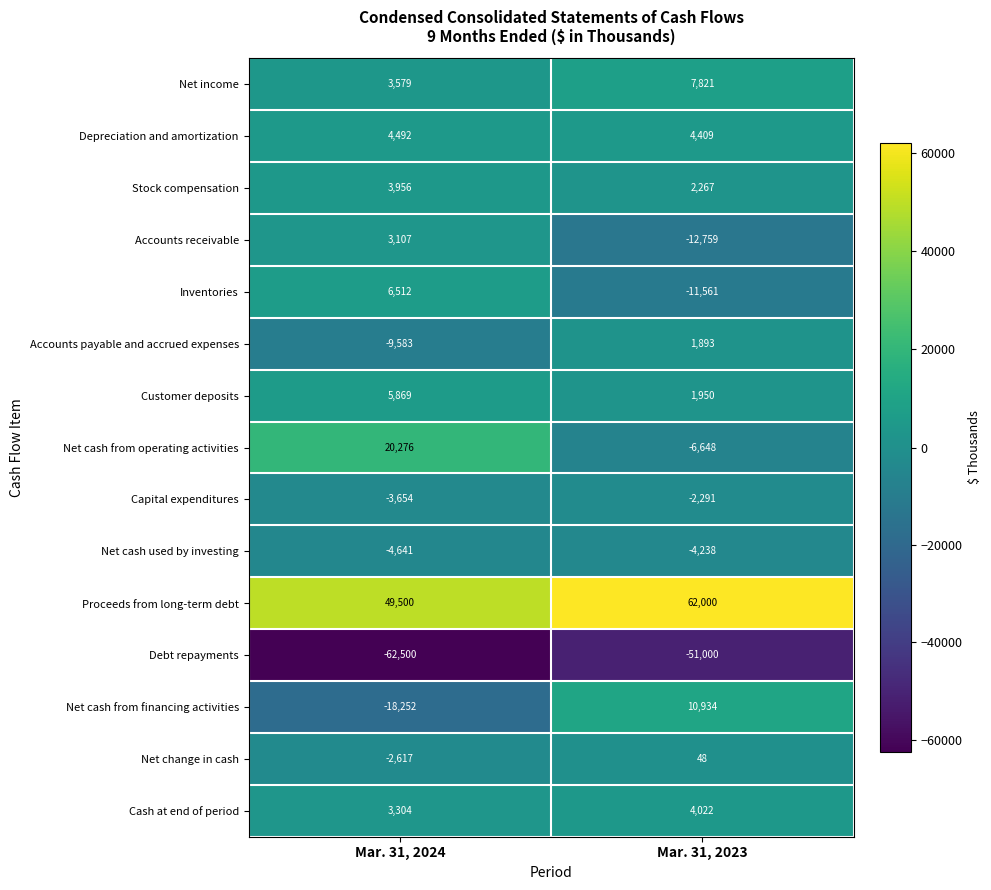

Reading left to right, list all the values displayed in this chart.

Net income: 3579	7821
Depreciation and amortization: 4492	4409
Stock compensation: 3956	2267
Accounts receivable: 3107	-12759
Inventories: 6512	-11561
Accounts payable and accrued expenses: -9583	1893
Customer deposits: 5869	1950
Net cash from operating activities: 20276	-6648
Capital expenditures: -3654	-2291
Net cash used by investing: -4641	-4238
Proceeds from long-term debt: 49500	62000
Debt repayments: -62500	-51000
Net cash from financing activities: -18252	10934
Net change in cash: -2617	48
Cash at end of period: 3304	4022